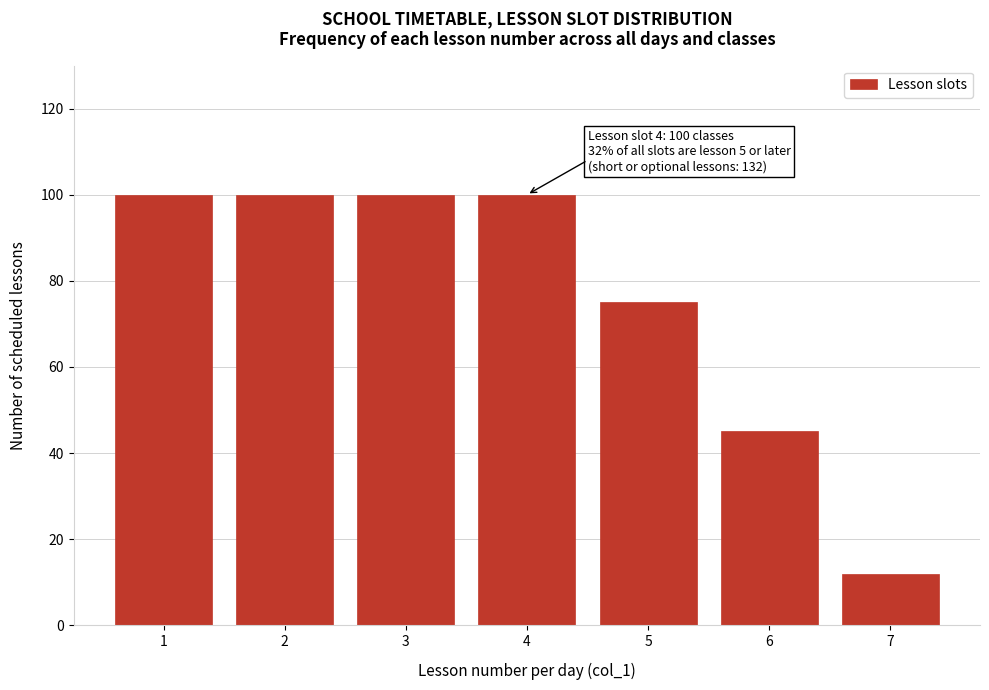

Reading left to right, transcribe all the data shown in this chart.

1=100	2=100	3=100	4=100	5=75	6=45	7=12